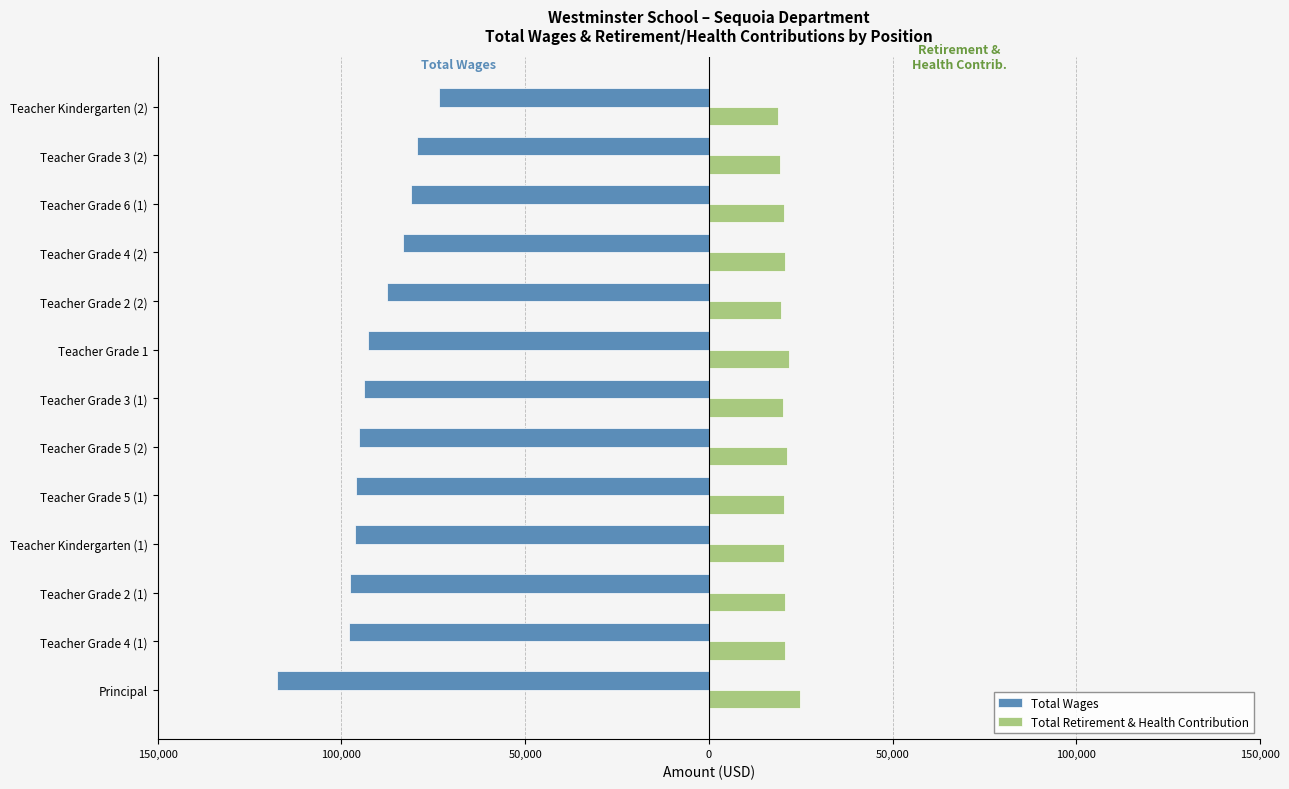

What are all the series names shown in the legend?

Total Wages, Total Retirement & Health Contribution